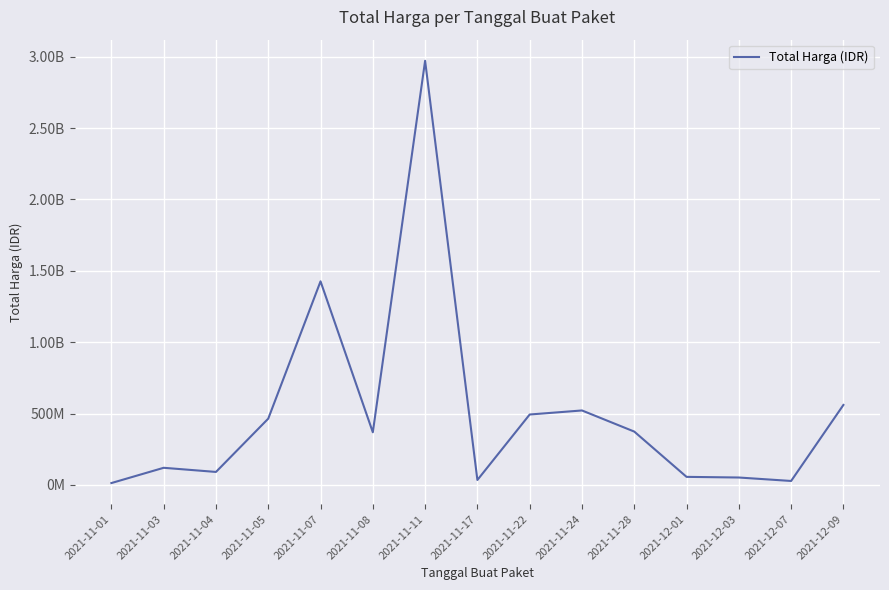

What is the label of the 9th point from the right?

2021-11-11